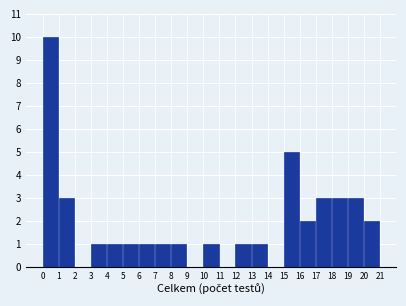

Reading right to left, what are all the values shown in this chart?

20=2	19=3	18=3	17=3	16=2	15=5	14=0	13=1	12=1	11=0	10=1	9=0	8=1	7=1	6=1	5=1	4=1	3=1	2=0	1=3	0=10